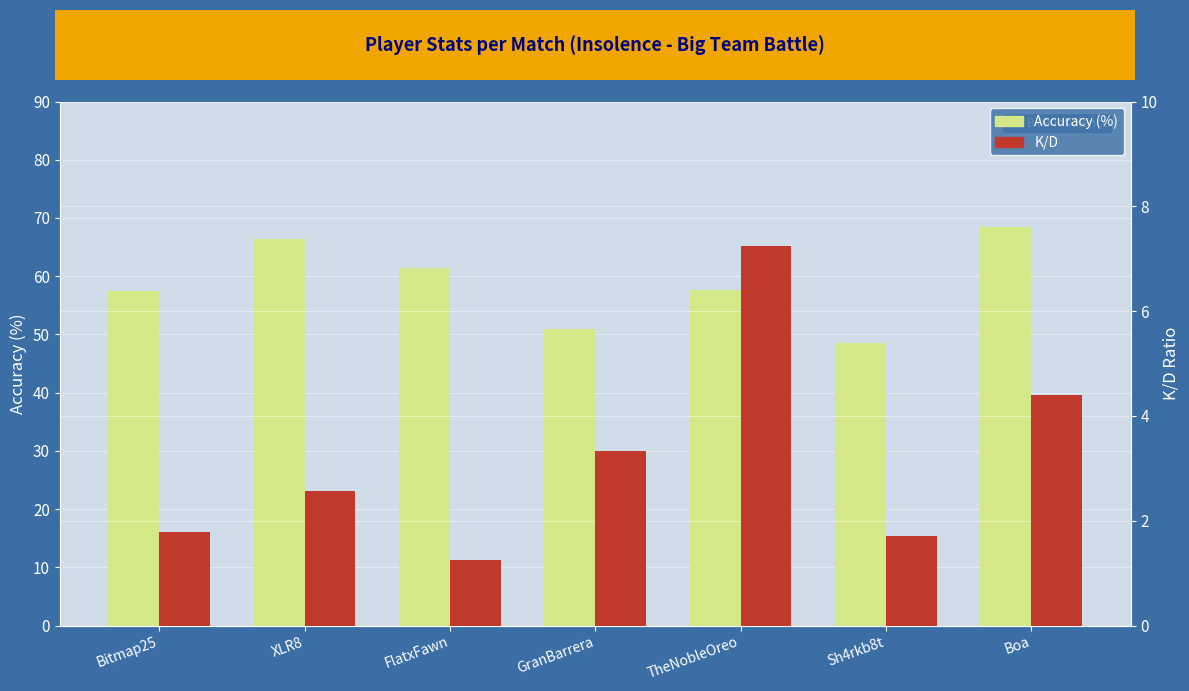

Is the value of Accuracy (%) at TheNobleOreo greater than the value of K/D at Boa?

Yes